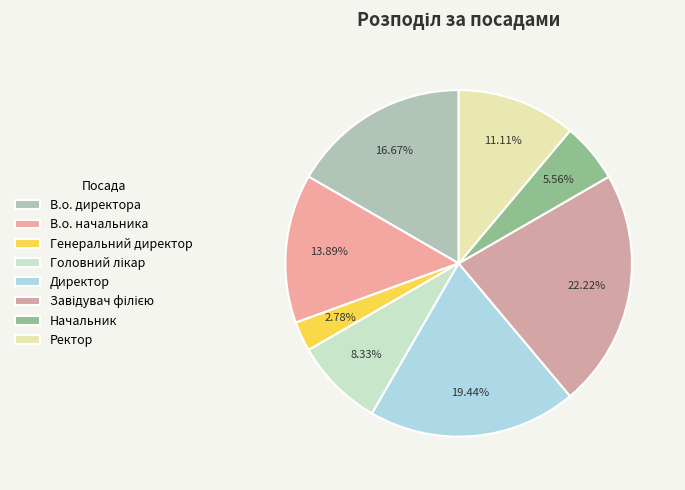

Rank the categories by value from lowest to highest.

Генеральний директор, Начальник, Головний лікар, Ректор, В.о. начальника, В.о. директора, Директор, Завідувач філією